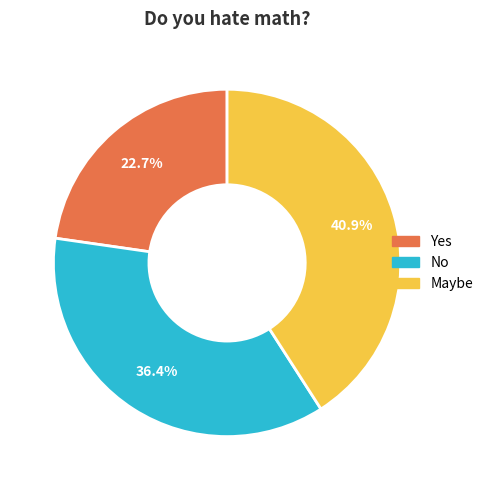

Is there any slice that represents more than half of the pie?

No